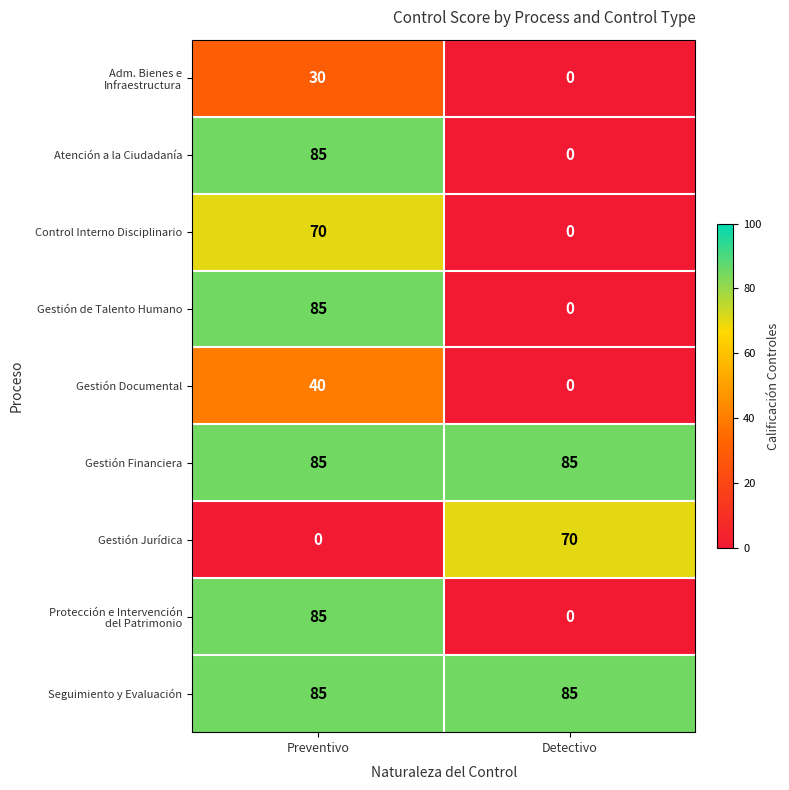

What is the difference between the Gestión Documental values at Detectivo and Preventivo?

40